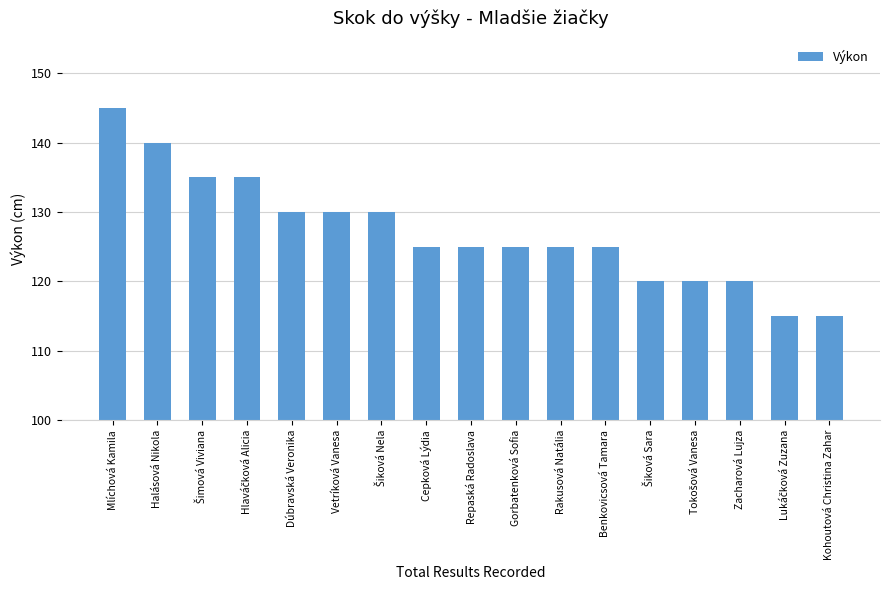

What is the change in value from Dúbravská Veronika to Zacharová Lujza?

-10